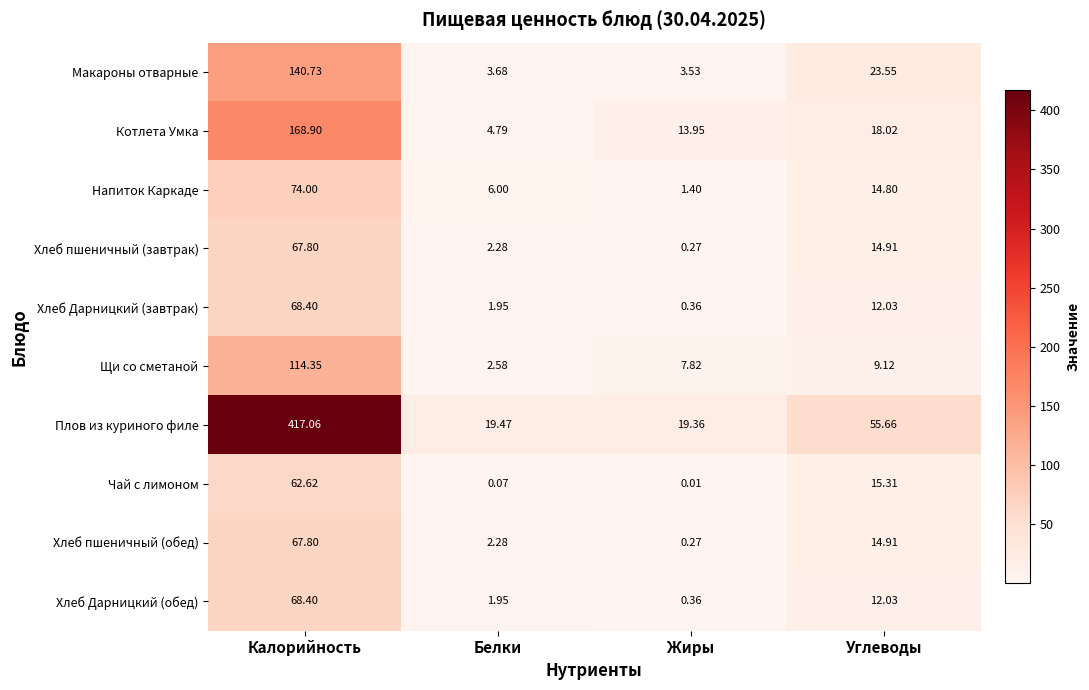

List the labels in order of Плов из куриного филе value, largest first.

Калорийность, Углеводы, Белки, Жиры